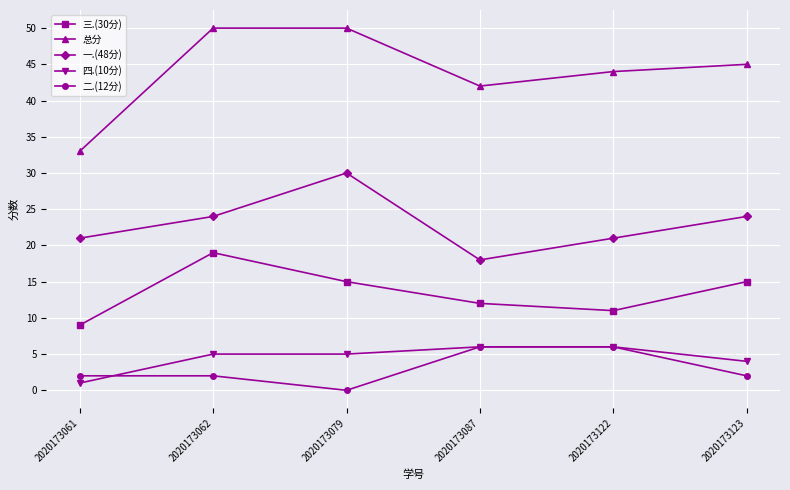

True or false: 总分 and 二.(12分) intersect in this chart.

False